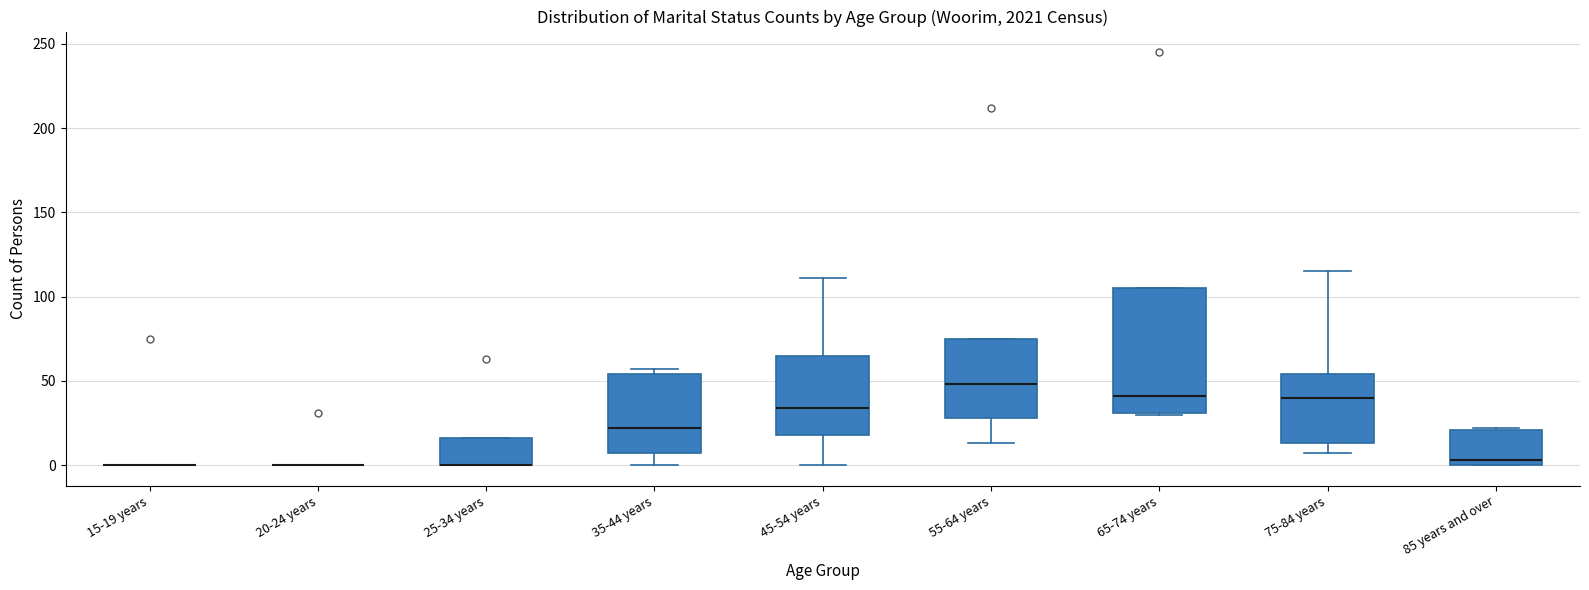

Which box is the tallest, from its lower edge to its upper edge?

65-74 years